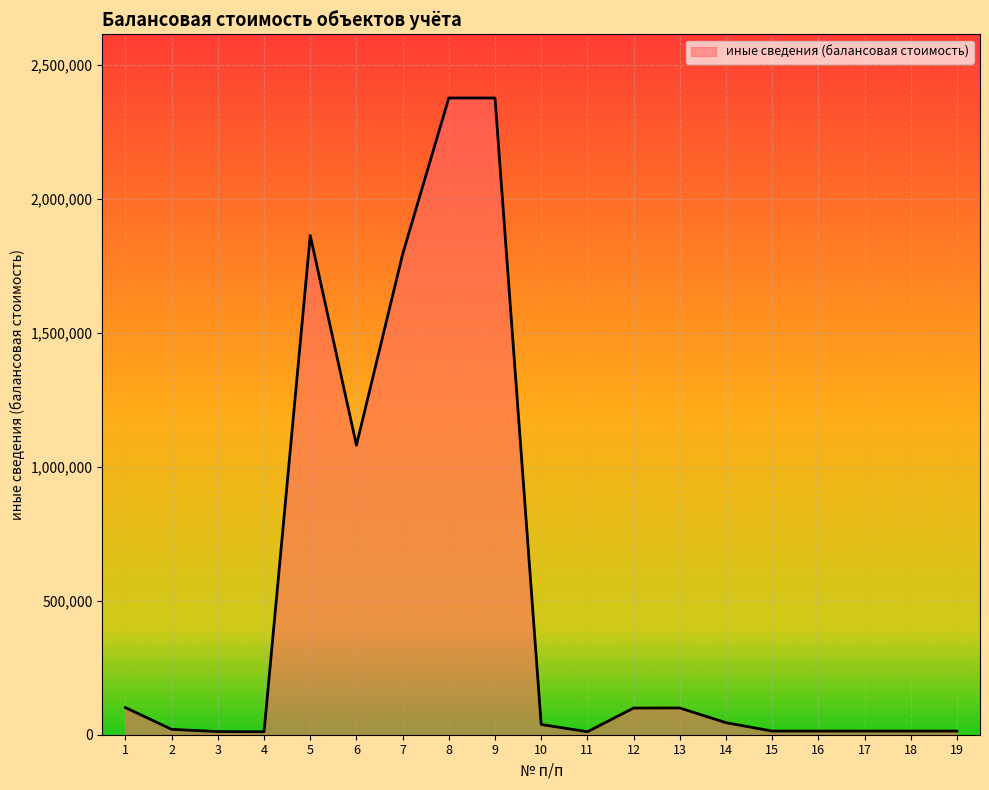

The chart shows a value of 20000.0 at 2. True or false?

True